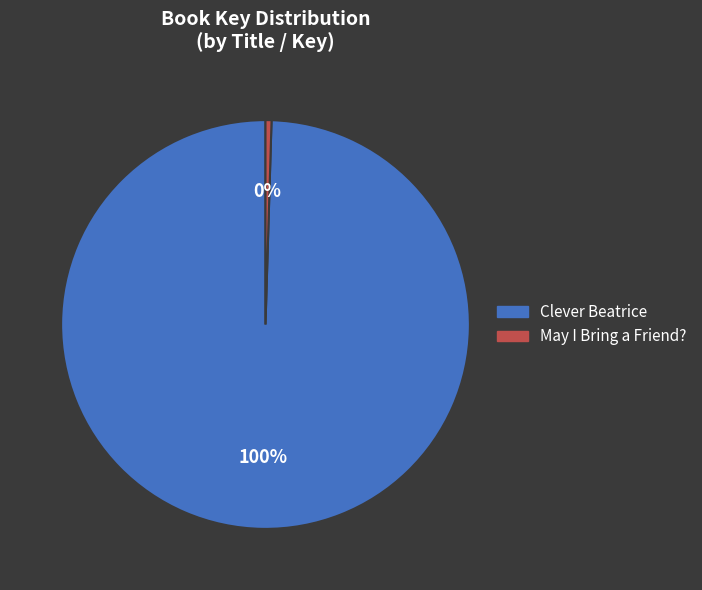

How many slices are in this pie chart?

2